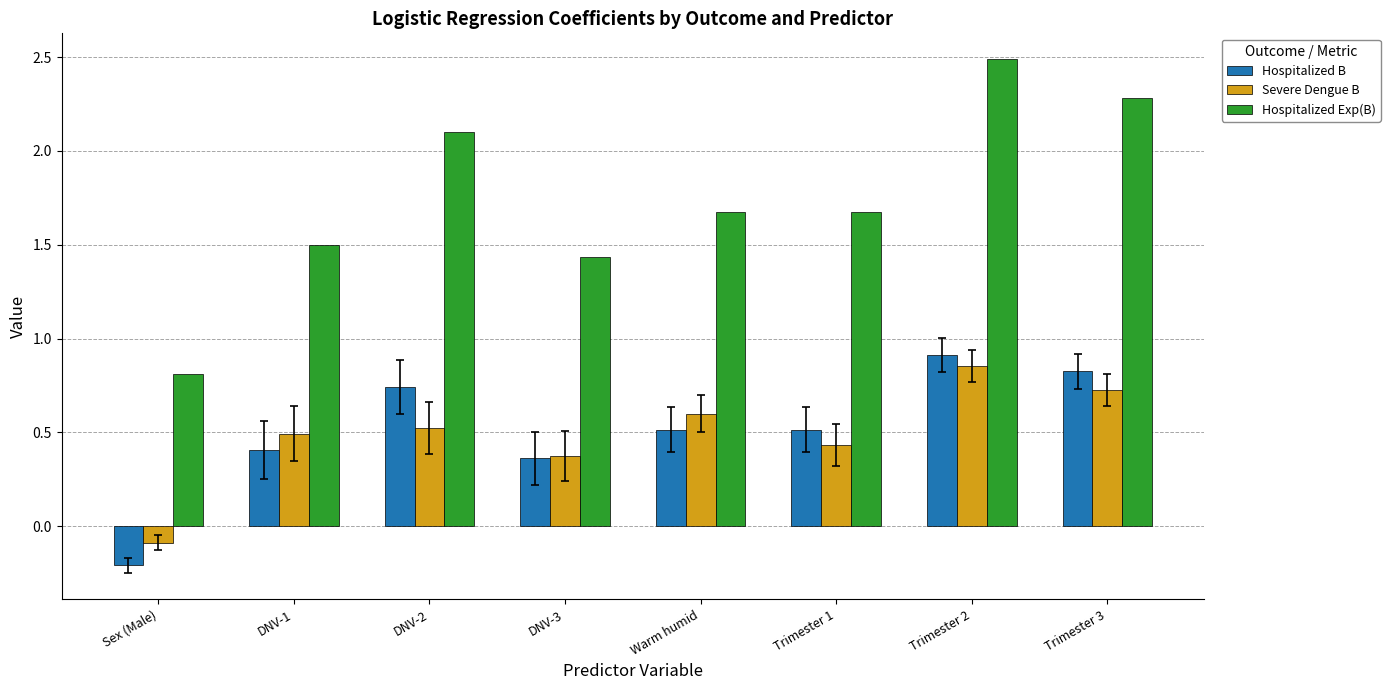

Which category has the lowest value across all series?

Sex (Male)